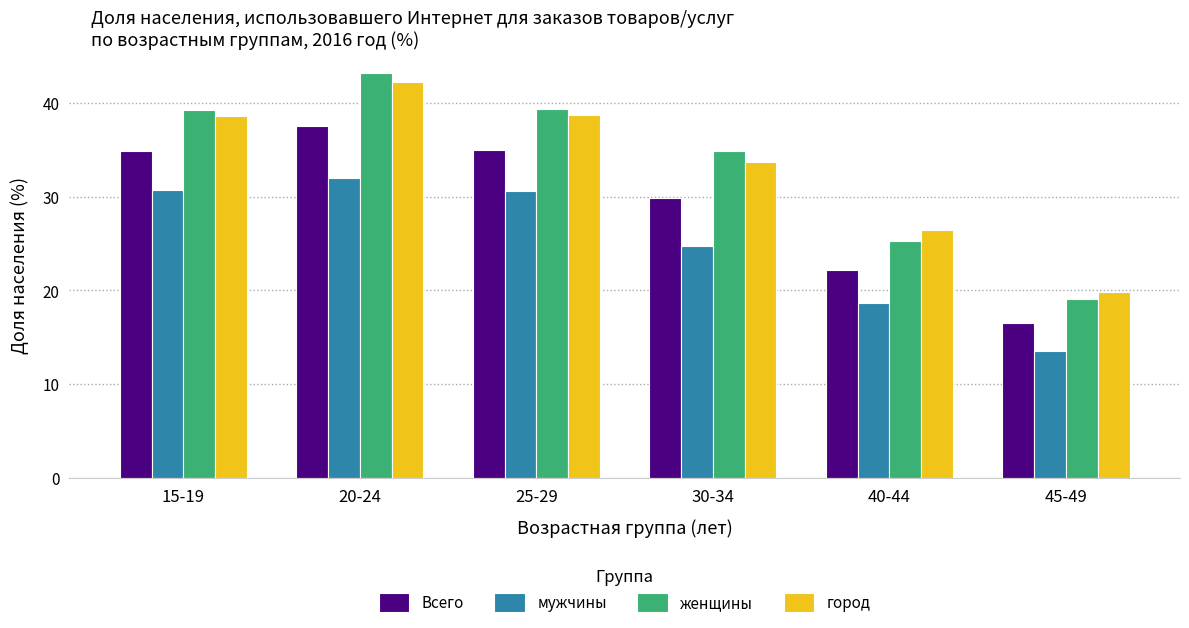

How many groups of bars are there?

6